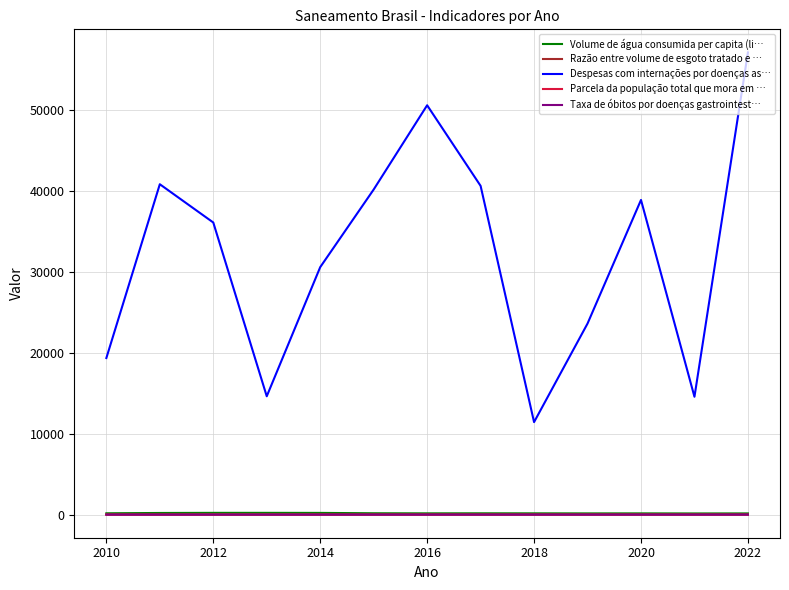

True or false: Despesas com internações por doenças as… and Volume de água consumida per capita (li… cross at least once.

False